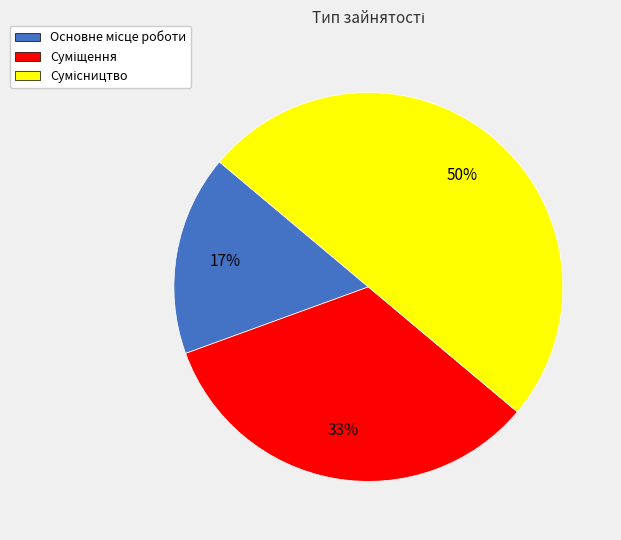

To the nearest percent, what is the difference between the largest and smallest slice percentages?

33%